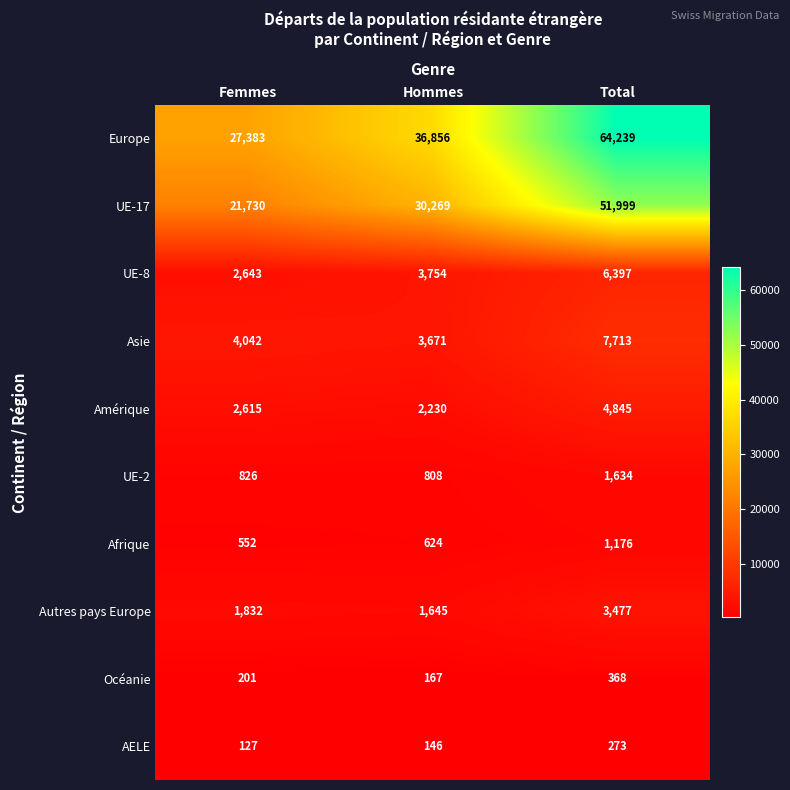

Which category has the lowest value across all series?

Femmes